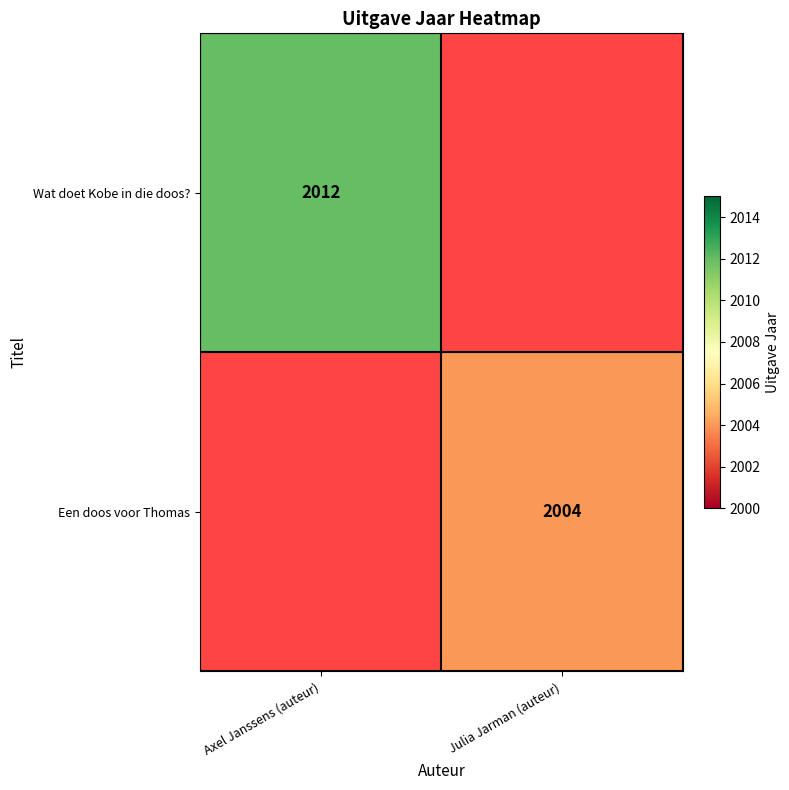

True or false: Wat doet Kobe in die doos? has a value of 3182 at Axel Janssens (auteur).

False